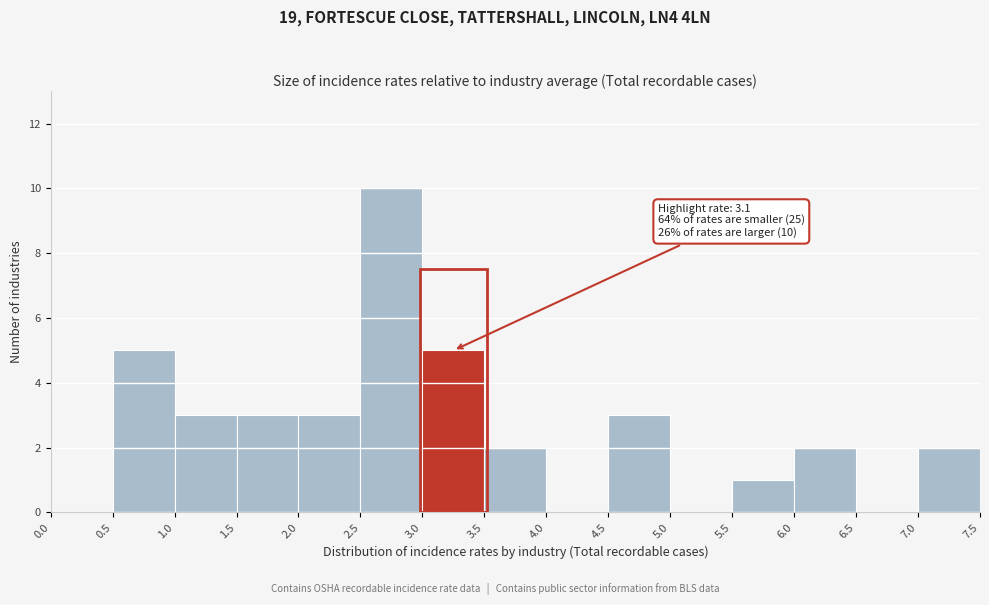

Which range on the x-axis has the tallest bar?

2.5 to 3.0